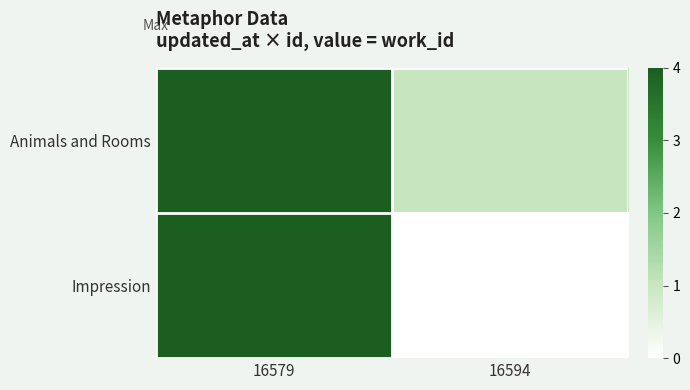

Which series has the largest total across all categories?

Animals and Rooms